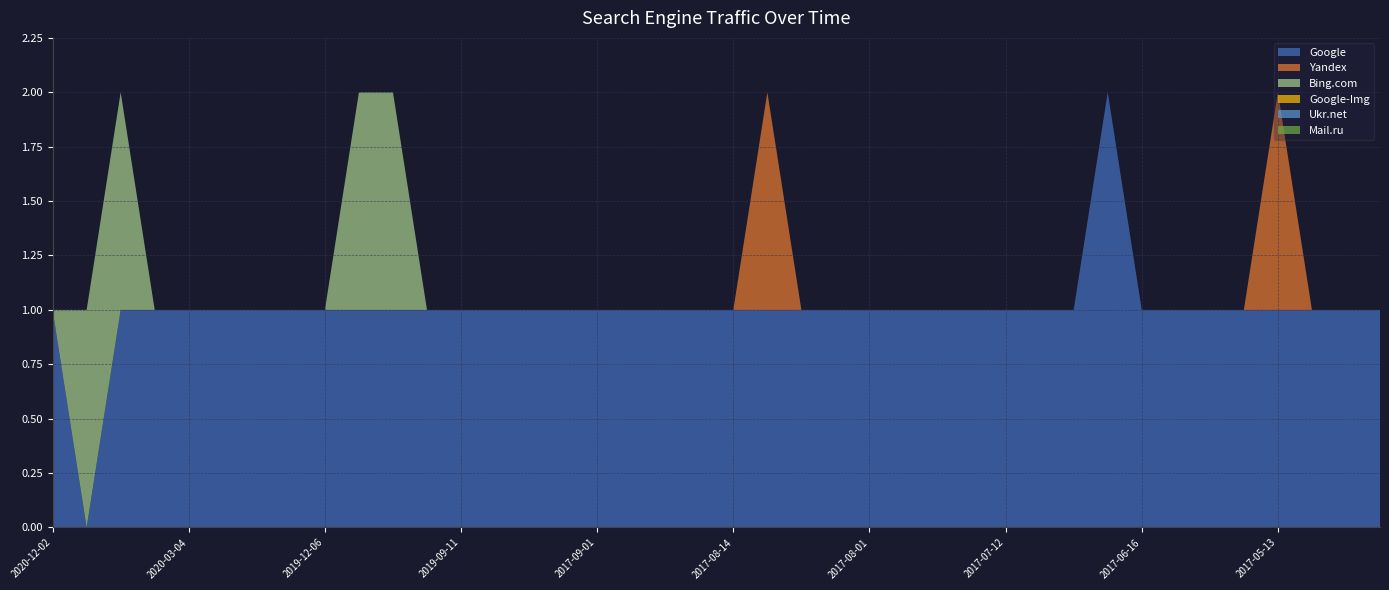

Reading left to right, what are all the values shown in this chart?

Google: 2020-12-02=1	2020-07-24=0	2020-07-10=1	2020-05-31=1	2020-03-04=1	2020-03-03=1	2020-02-14=1	2020-01-14=1	2019-12-06=1	2019-10-25=1	2019-10-10=1	2019-09-27=1	2019-09-11=1	2017-09-05=1	2017-09-04=1	2017-09-02=1	2017-09-01=1	2017-08-23=1	2017-08-21=1	2017-08-19=1	2017-08-14=1	2017-08-10=1	2017-08-09=1	2017-08-04=1	2017-08-01=1	2017-07-28=1	2017-07-18=1	2017-07-17=1	2017-07-12=1	2017-07-09=1	2017-06-26=1	2017-06-21=2	2017-06-16=1	2017-06-06=1	2017-06-01=1	2017-05-21=1	2017-05-13=1	2017-05-10=1	2017-05-08=1	2017-05-05=1
Yandex: 2020-12-02=0	2020-07-24=0	2020-07-10=0	2020-05-31=0	2020-03-04=0	2020-03-03=0	2020-02-14=0	2020-01-14=0	2019-12-06=0	2019-10-25=0	2019-10-10=0	2019-09-27=0	2019-09-11=0	2017-09-05=0	2017-09-04=0	2017-09-02=0	2017-09-01=0	2017-08-23=0	2017-08-21=0	2017-08-19=0	2017-08-14=0	2017-08-10=1	2017-08-09=0	2017-08-04=0	2017-08-01=0	2017-07-28=0	2017-07-18=0	2017-07-17=0	2017-07-12=0	2017-07-09=0	2017-06-26=0	2017-06-21=0	2017-06-16=0	2017-06-06=0	2017-06-01=0	2017-05-21=0	2017-05-13=1	2017-05-10=0	2017-05-08=0	2017-05-05=0
Bing.com: 2020-12-02=0	2020-07-24=1	2020-07-10=1	2020-05-31=0	2020-03-04=0	2020-03-03=0	2020-02-14=0	2020-01-14=0	2019-12-06=0	2019-10-25=1	2019-10-10=1	2019-09-27=0	2019-09-11=0	2017-09-05=0	2017-09-04=0	2017-09-02=0	2017-09-01=0	2017-08-23=0	2017-08-21=0	2017-08-19=0	2017-08-14=0	2017-08-10=0	2017-08-09=0	2017-08-04=0	2017-08-01=0	2017-07-28=0	2017-07-18=0	2017-07-17=0	2017-07-12=0	2017-07-09=0	2017-06-26=0	2017-06-21=0	2017-06-16=0	2017-06-06=0	2017-06-01=0	2017-05-21=0	2017-05-13=0	2017-05-10=0	2017-05-08=0	2017-05-05=0
Google-Img: 2020-12-02=0	2020-07-24=0	2020-07-10=0	2020-05-31=0	2020-03-04=0	2020-03-03=0	2020-02-14=0	2020-01-14=0	2019-12-06=0	2019-10-25=0	2019-10-10=0	2019-09-27=0	2019-09-11=0	2017-09-05=0	2017-09-04=0	2017-09-02=0	2017-09-01=0	2017-08-23=0	2017-08-21=0	2017-08-19=0	2017-08-14=0	2017-08-10=0	2017-08-09=0	2017-08-04=0	2017-08-01=0	2017-07-28=0	2017-07-18=0	2017-07-17=0	2017-07-12=0	2017-07-09=0	2017-06-26=0	2017-06-21=0	2017-06-16=0	2017-06-06=0	2017-06-01=0	2017-05-21=0	2017-05-13=0	2017-05-10=0	2017-05-08=0	2017-05-05=0
Ukr.net: 2020-12-02=0	2020-07-24=0	2020-07-10=0	2020-05-31=0	2020-03-04=0	2020-03-03=0	2020-02-14=0	2020-01-14=0	2019-12-06=0	2019-10-25=0	2019-10-10=0	2019-09-27=0	2019-09-11=0	2017-09-05=0	2017-09-04=0	2017-09-02=0	2017-09-01=0	2017-08-23=0	2017-08-21=0	2017-08-19=0	2017-08-14=0	2017-08-10=0	2017-08-09=0	2017-08-04=0	2017-08-01=0	2017-07-28=0	2017-07-18=0	2017-07-17=0	2017-07-12=0	2017-07-09=0	2017-06-26=0	2017-06-21=0	2017-06-16=0	2017-06-06=0	2017-06-01=0	2017-05-21=0	2017-05-13=0	2017-05-10=0	2017-05-08=0	2017-05-05=0
Mail.ru: 2020-12-02=0	2020-07-24=0	2020-07-10=0	2020-05-31=0	2020-03-04=0	2020-03-03=0	2020-02-14=0	2020-01-14=0	2019-12-06=0	2019-10-25=0	2019-10-10=0	2019-09-27=0	2019-09-11=0	2017-09-05=0	2017-09-04=0	2017-09-02=0	2017-09-01=0	2017-08-23=0	2017-08-21=0	2017-08-19=0	2017-08-14=0	2017-08-10=0	2017-08-09=0	2017-08-04=0	2017-08-01=0	2017-07-28=0	2017-07-18=0	2017-07-17=0	2017-07-12=0	2017-07-09=0	2017-06-26=0	2017-06-21=0	2017-06-16=0	2017-06-06=0	2017-06-01=0	2017-05-21=0	2017-05-13=0	2017-05-10=0	2017-05-08=0	2017-05-05=0